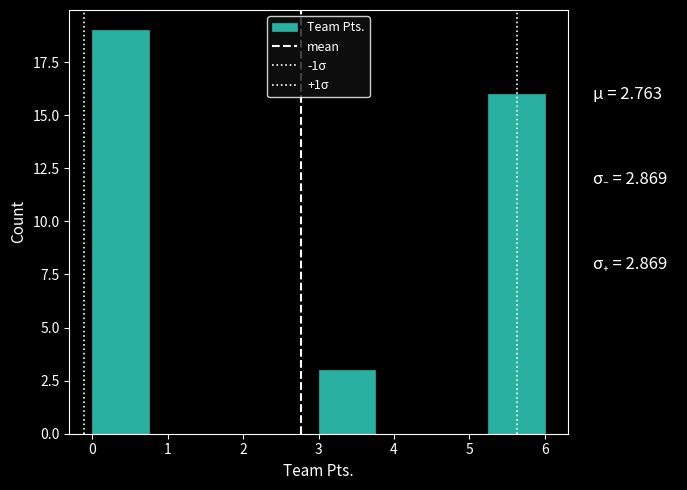

Over which range of the x-axis is the bar tallest?

0.00 to 0.75